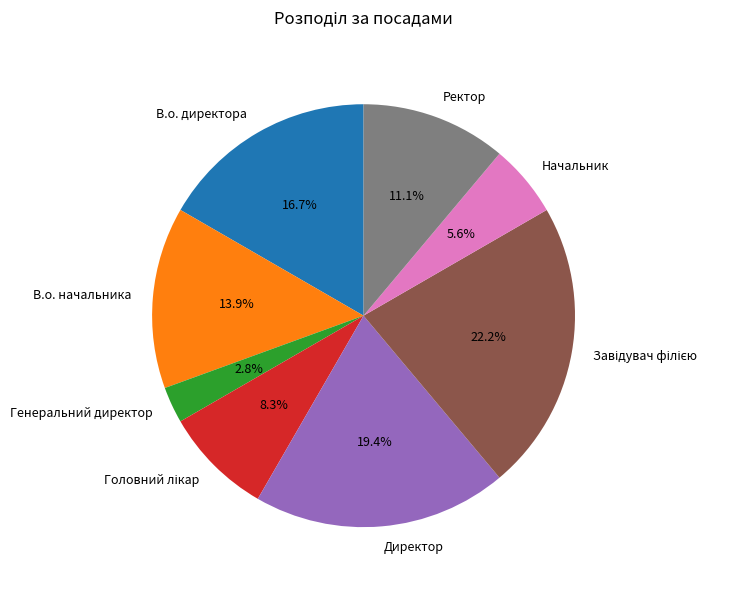

To the nearest percent, what is the difference between the Начальник and В.о. директора slice percentages?

11%